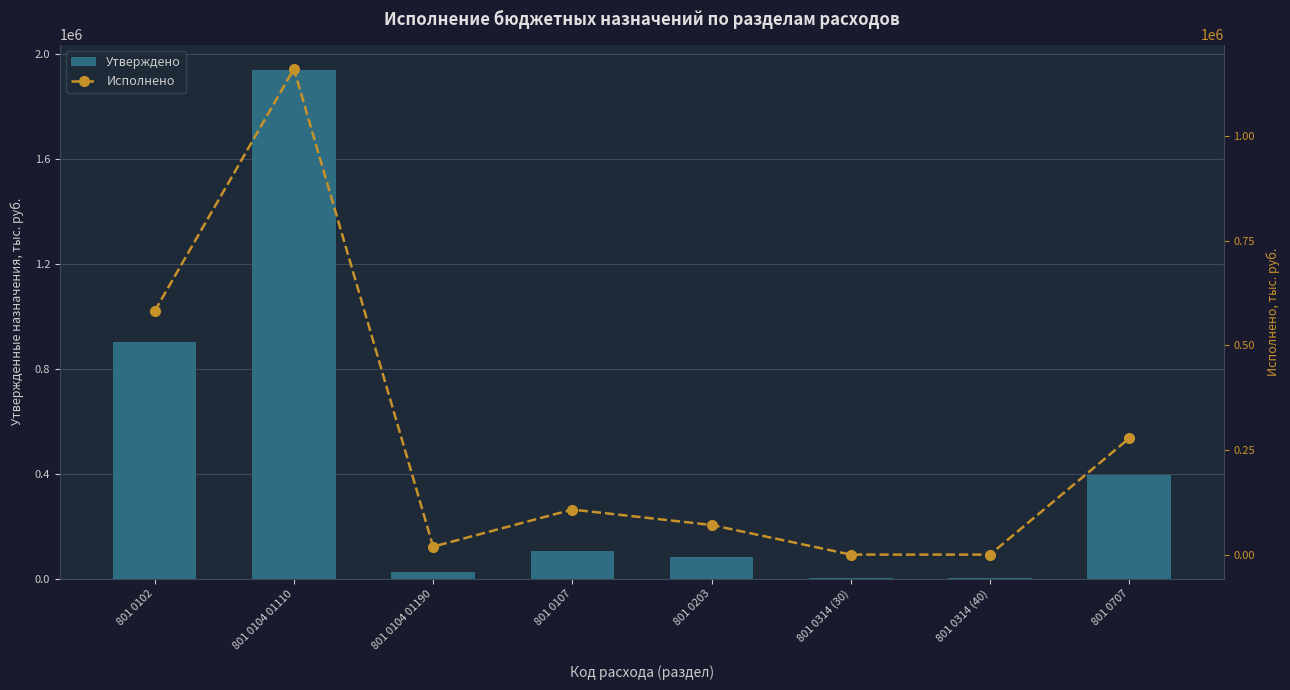

What position from the right is 801 0104 01110?

7